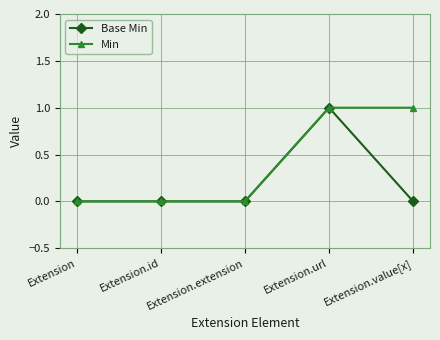

How many lines are shown in the chart?

2